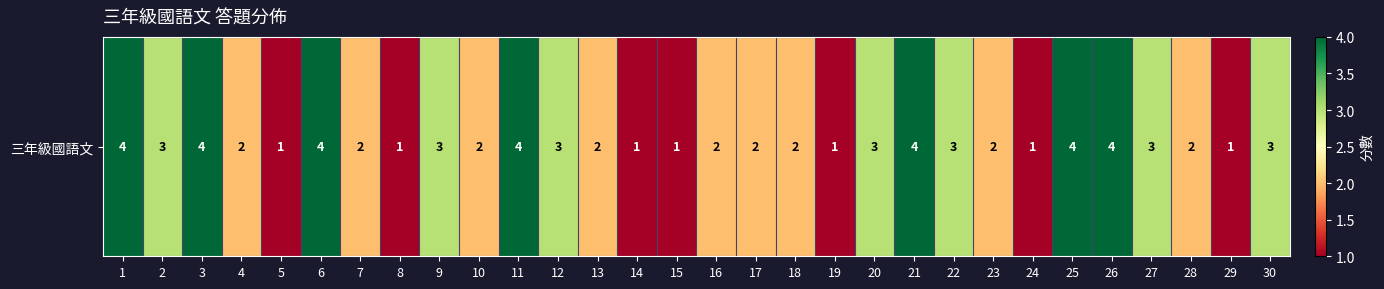

What is the difference between the second highest and minimum values?

3